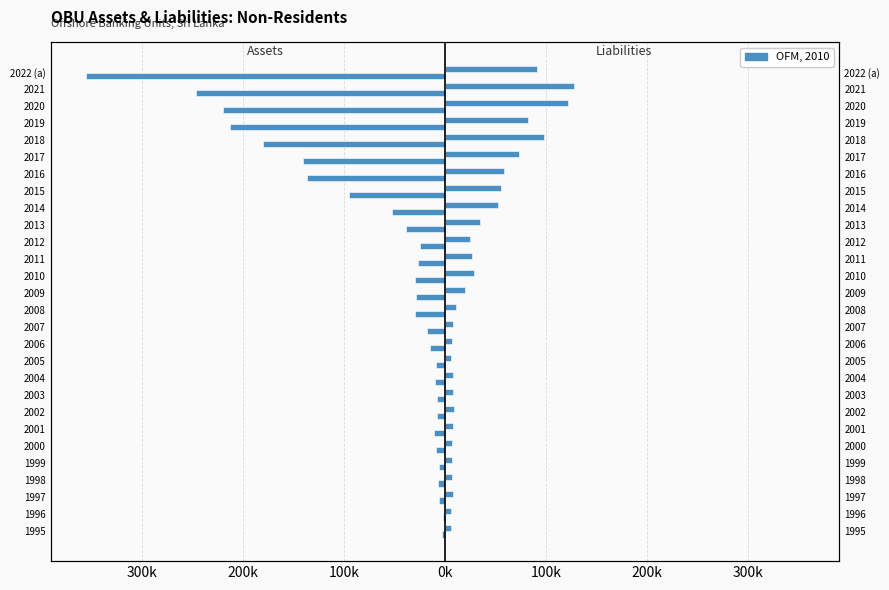

Which series has the widest spread of values?

Non-Residents (Assets)